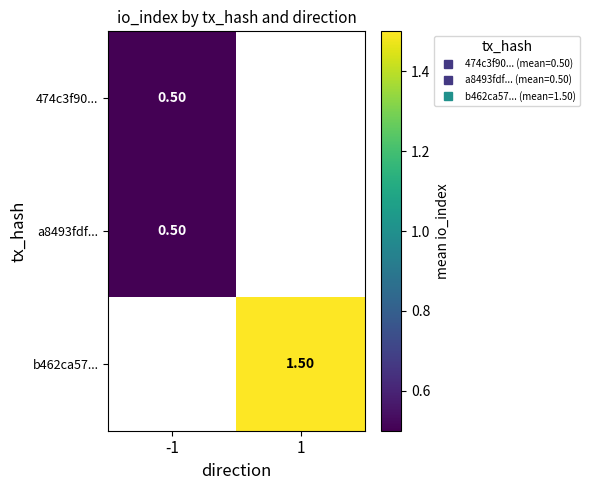

How many categories are shown in the chart?

2